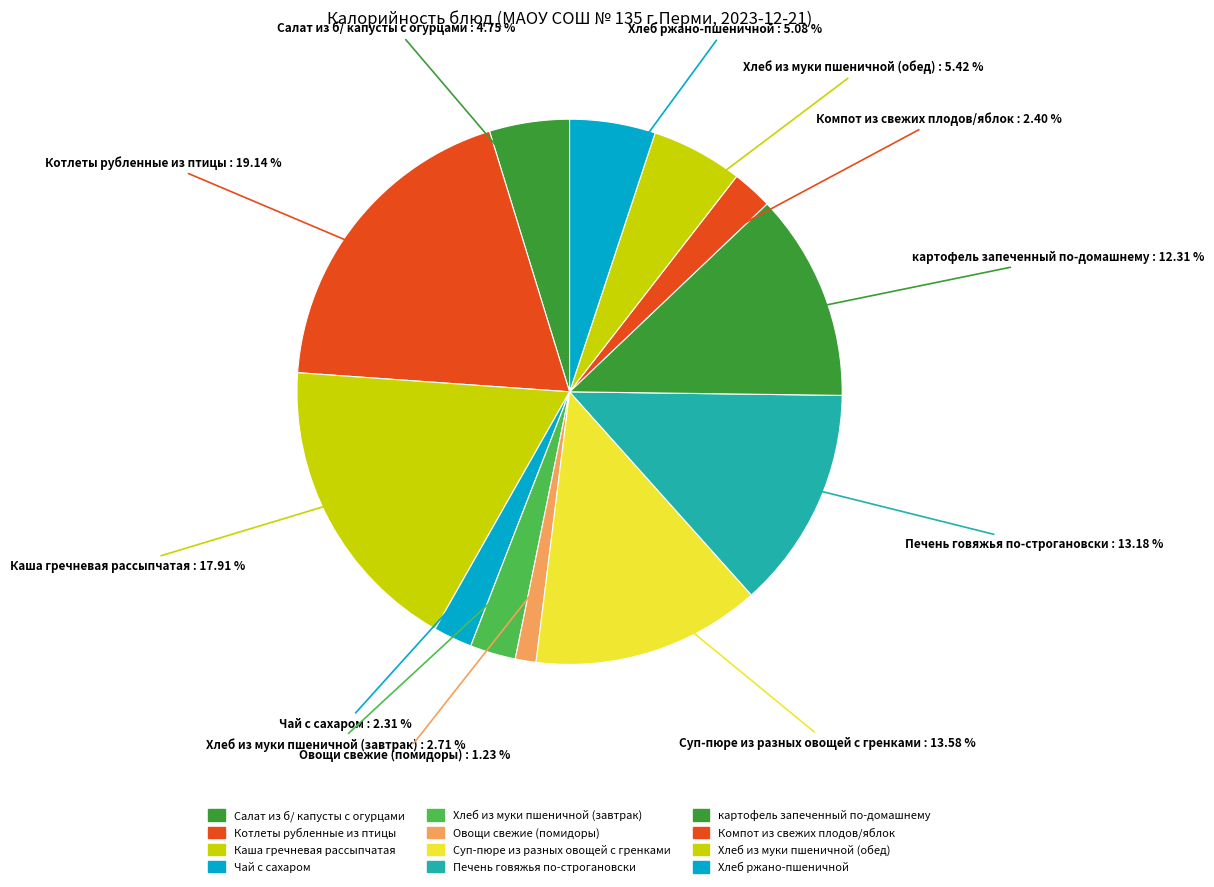

How many slices are in this pie chart?

12